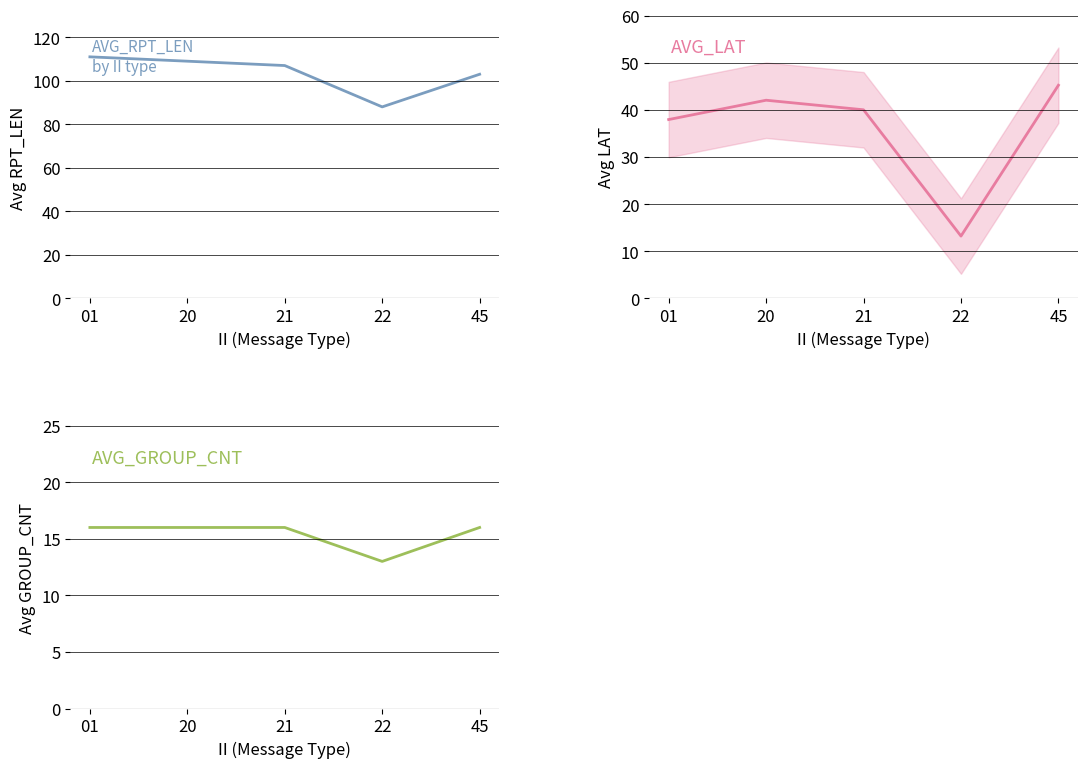

True or false: AVG_LAT and AVG_GROUP_CNT cross at least once.

False